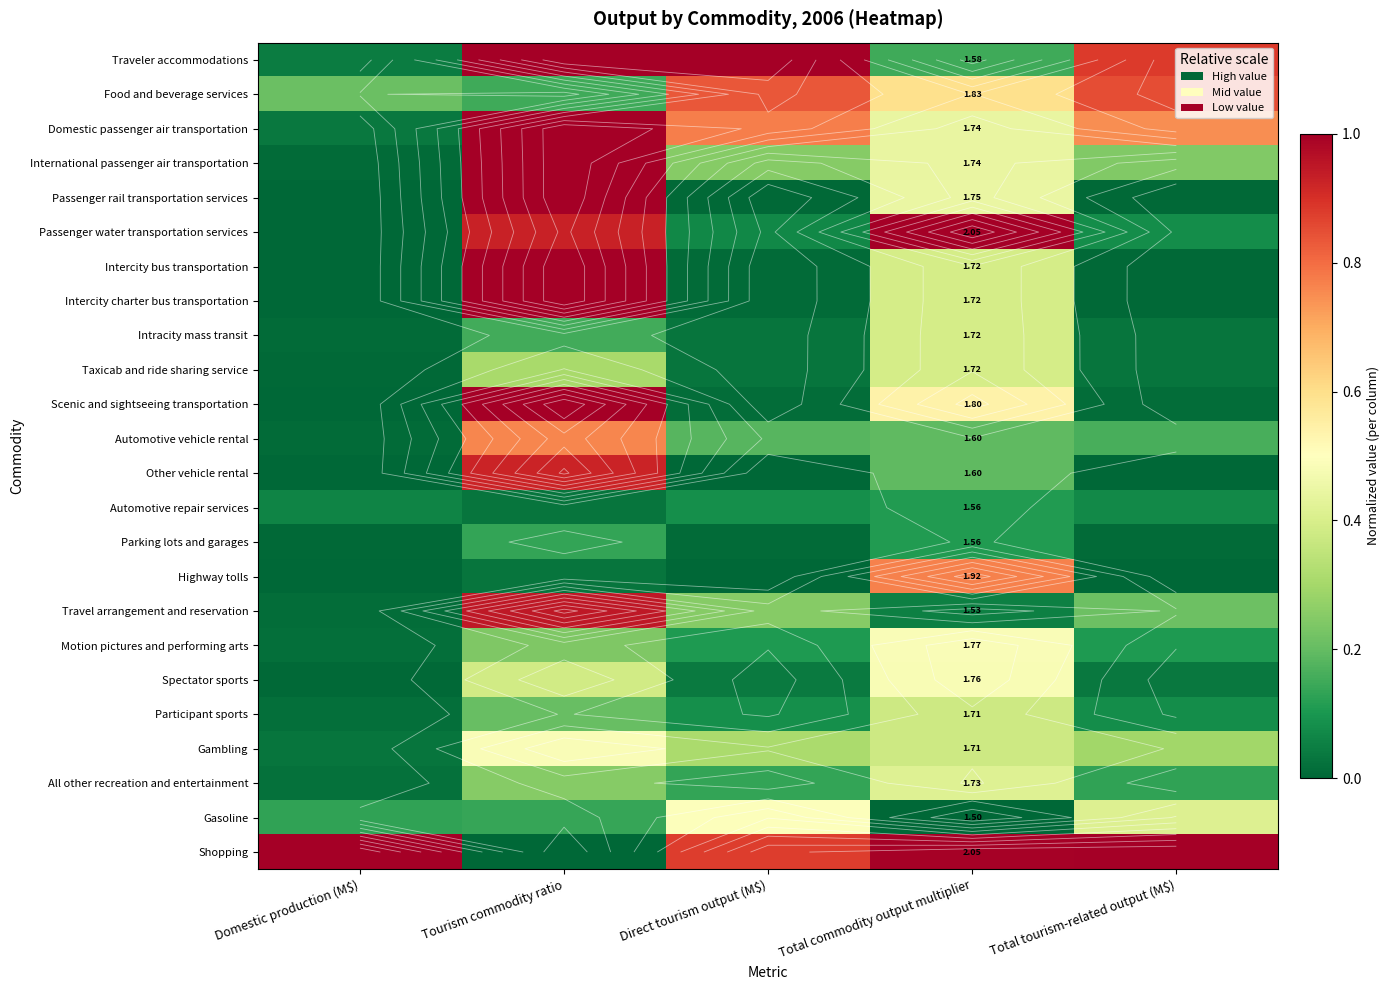

What is the difference between the maximum and minimum values in the Motion pictures and performing arts series?

0.5